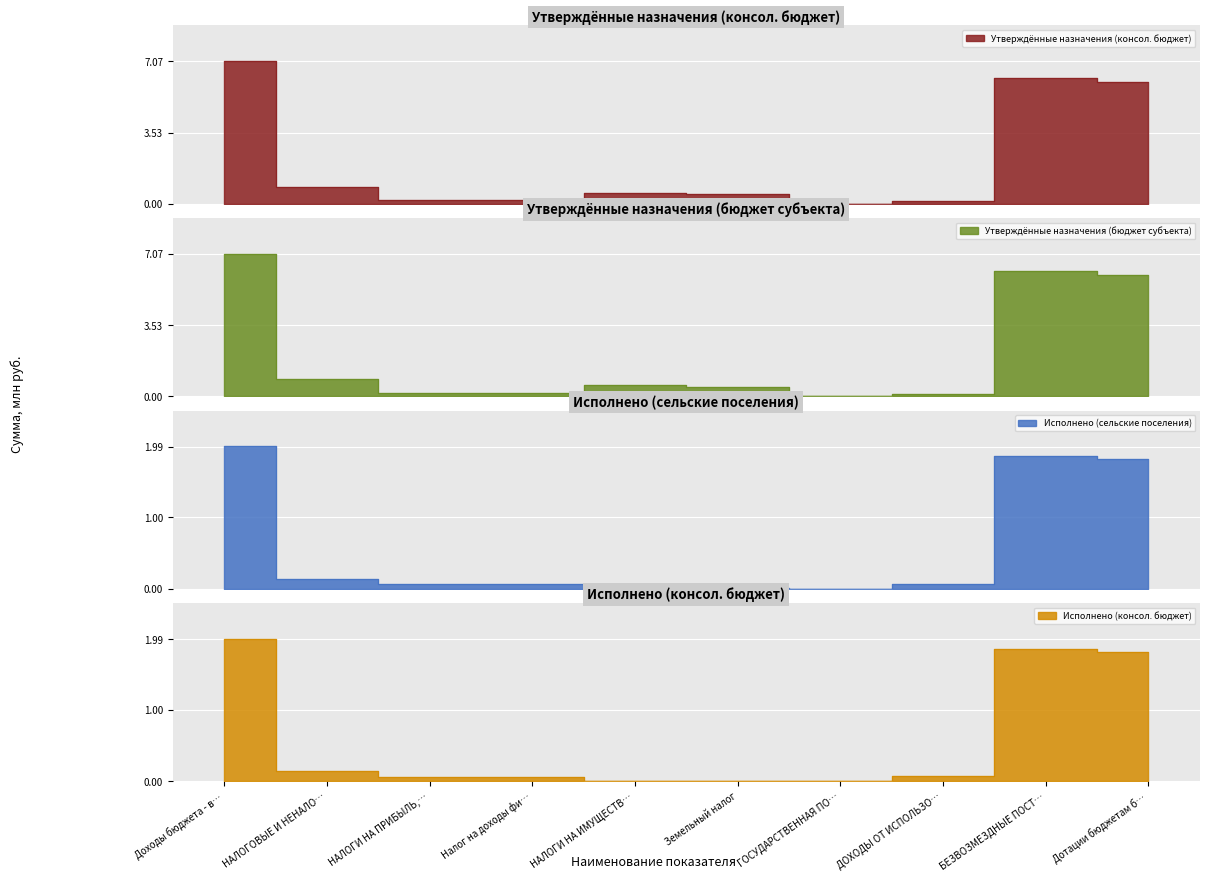

Reading left to right, extract all data points from this chart.

Утверждённые назначения (консол. бюджет): 7.1	0.8	0.2	0.2	0.6	0.5	0.0	0.1	6.2	6.0
Утверждённые назначения (бюджет субъекта): 7.1	0.8	0.2	0.2	0.6	0.5	0.0	0.1	6.2	6.0
Исполнено (сельские поселения): 2.0	0.1	0.1	0.1	0.0	0.0	0.0	0.1	1.9	1.8
Исполнено (консол. бюджет): 2.0	0.1	0.1	0.1	0.0	0.0	0.0	0.1	1.9	1.8